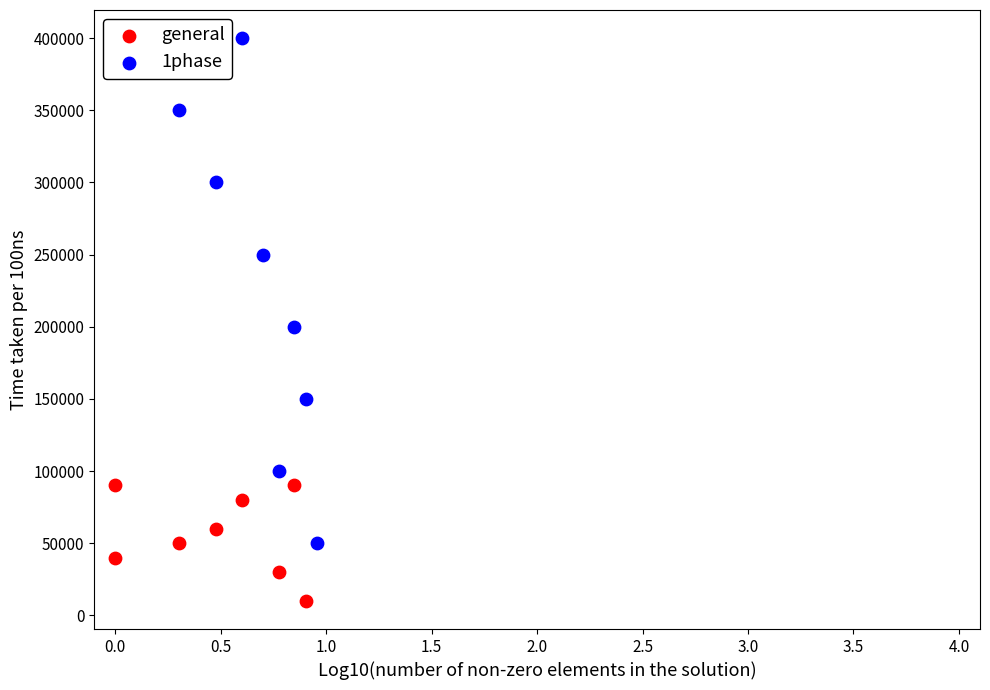

Which series reaches the maximum Y coordinate?

1phase